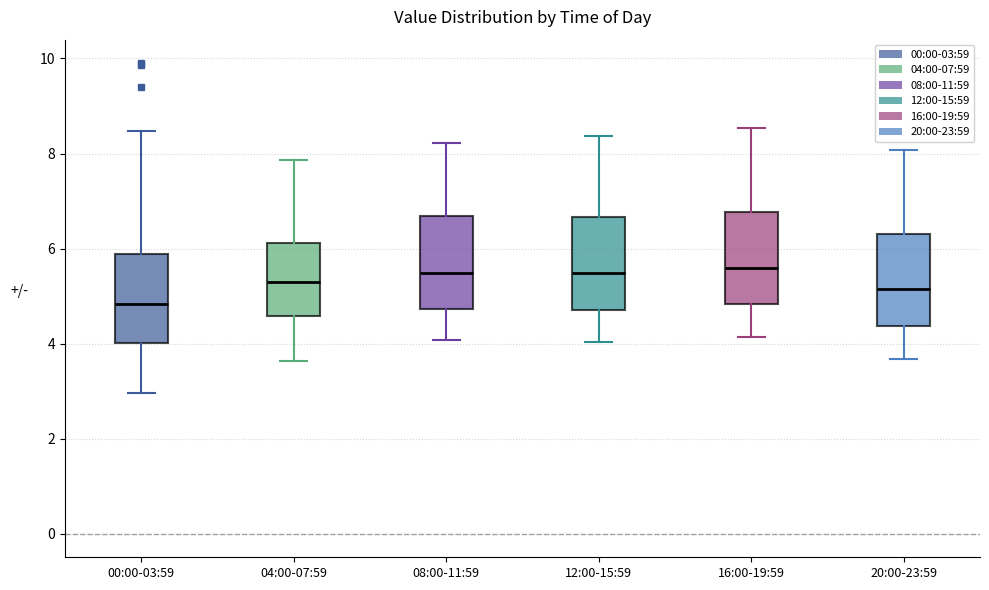

Where is the lower edge of the box for 04:00-07:59 on the y-axis? The values are not printed on the chart, so give them approximately, as read against the axis.

4.6